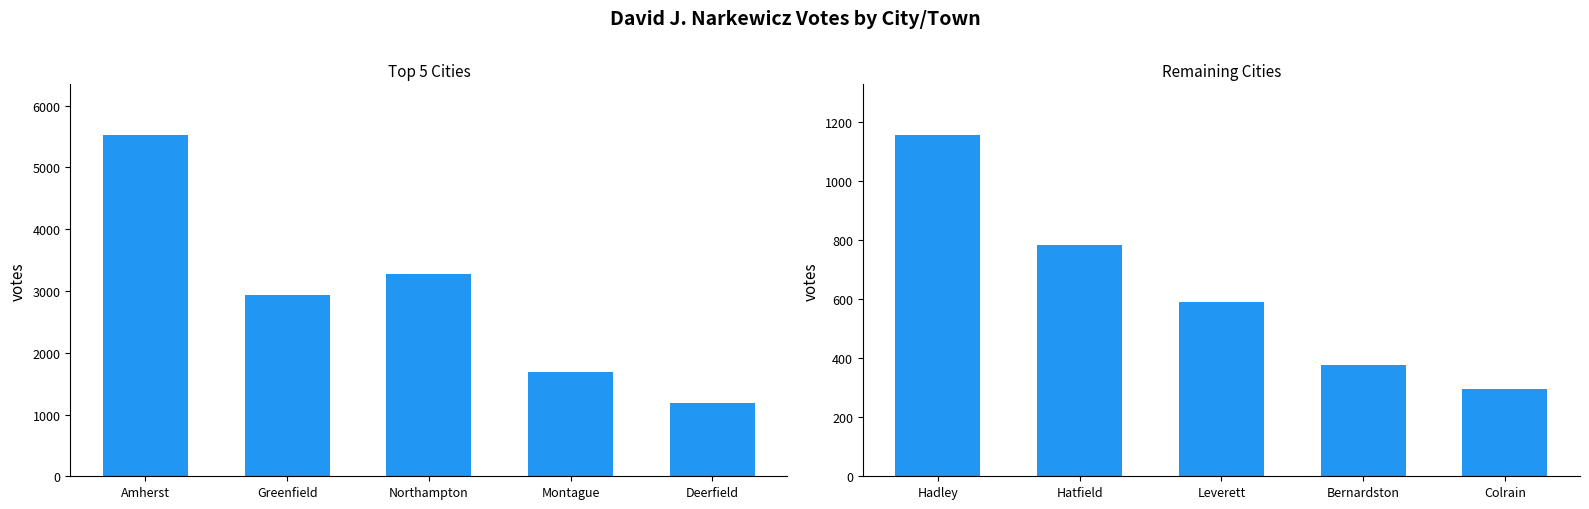

What is the average value?

641